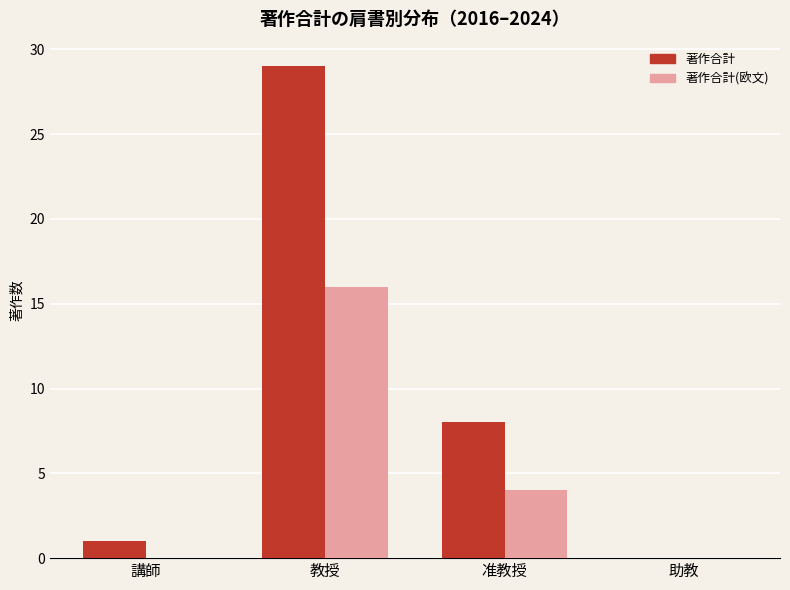

At which category is the sum across all series the highest?

教授